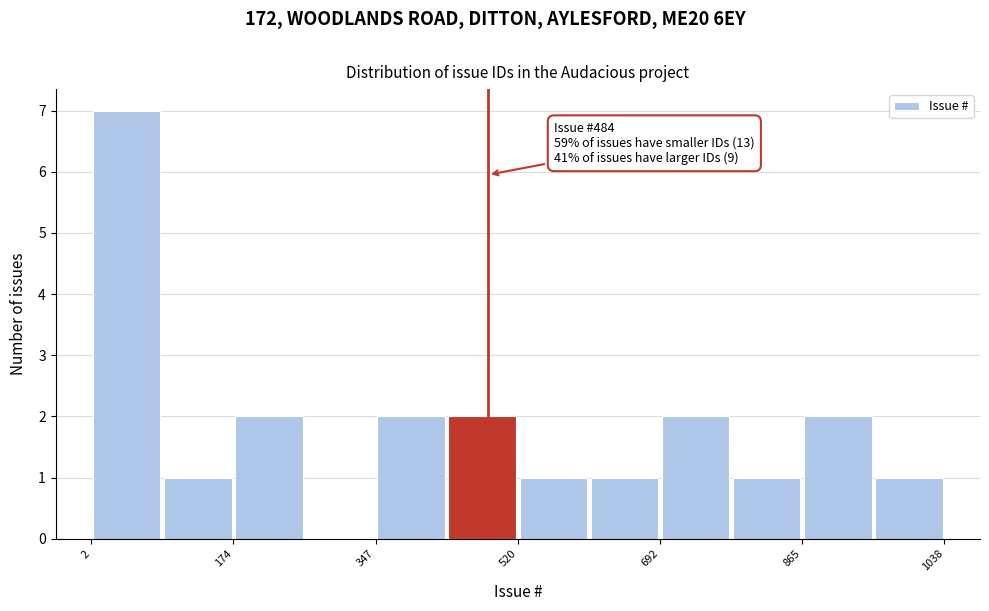

Over which range of the x-axis is the bar tallest?

0 to 80